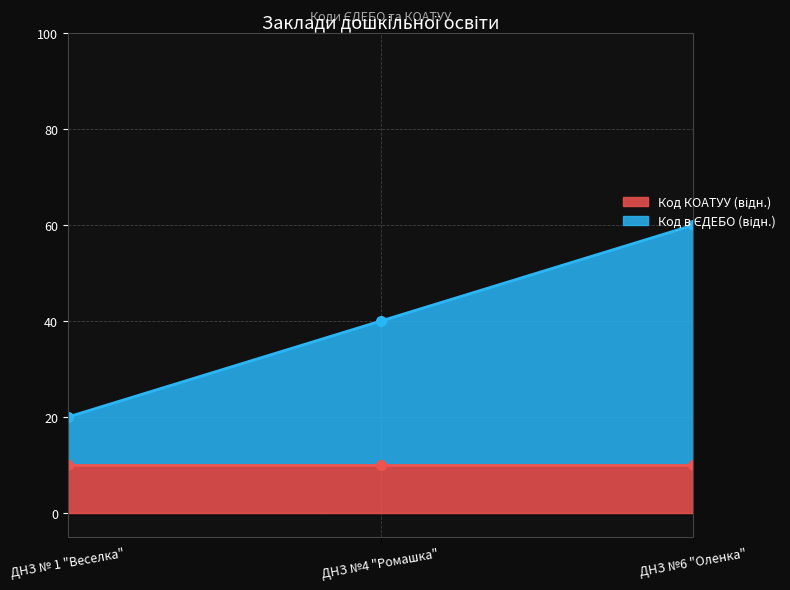

Which category has the highest value across all series?

ДНЗ №6 "Оленка"